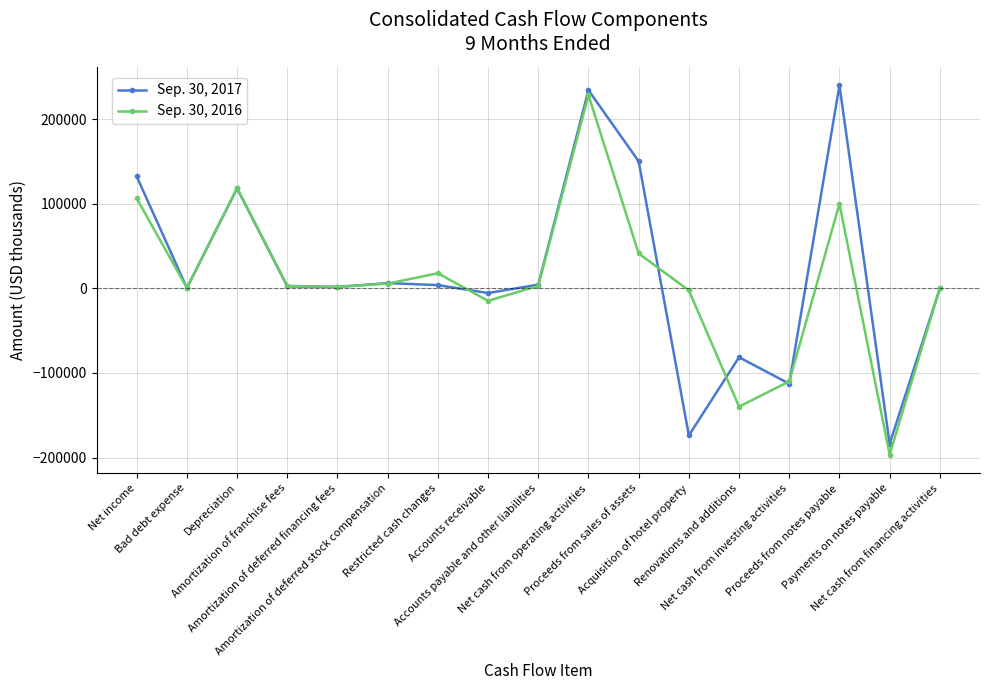

At which category does Sep. 30, 2016 reach its first local peak?

Depreciation